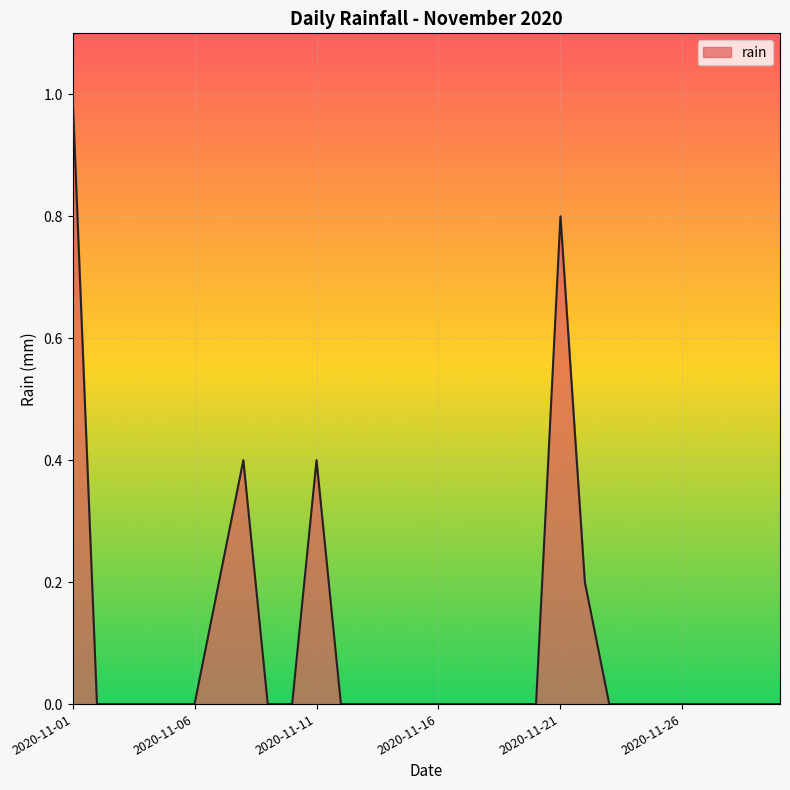

What is the difference between the maximum and minimum values?

1.0